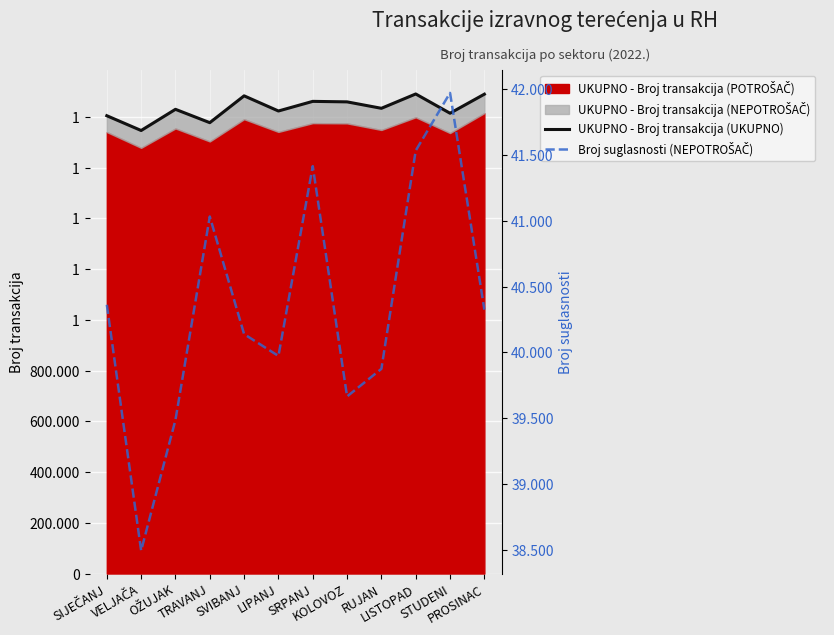

True or false: Broj suglasnosti (NEPOTROŠAČ) and UKUPNO - Broj transakcija (UKUPNO) cross at least once.

False